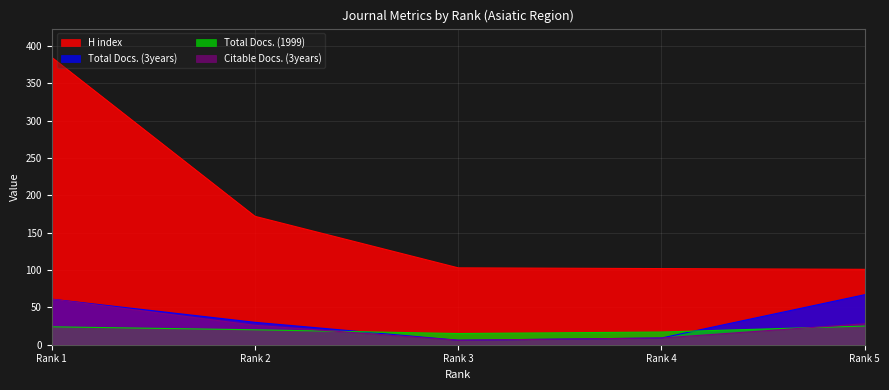

How many distinct data groups are displayed?

4